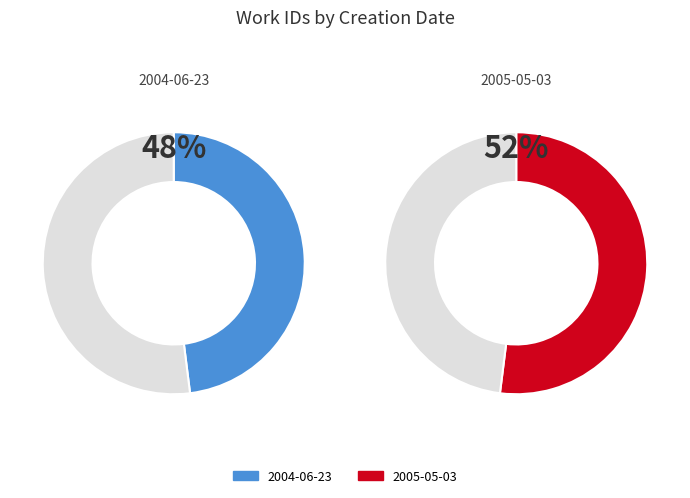

Rank the categories by value from highest to lowest.

2005-05-03, 2004-06-23